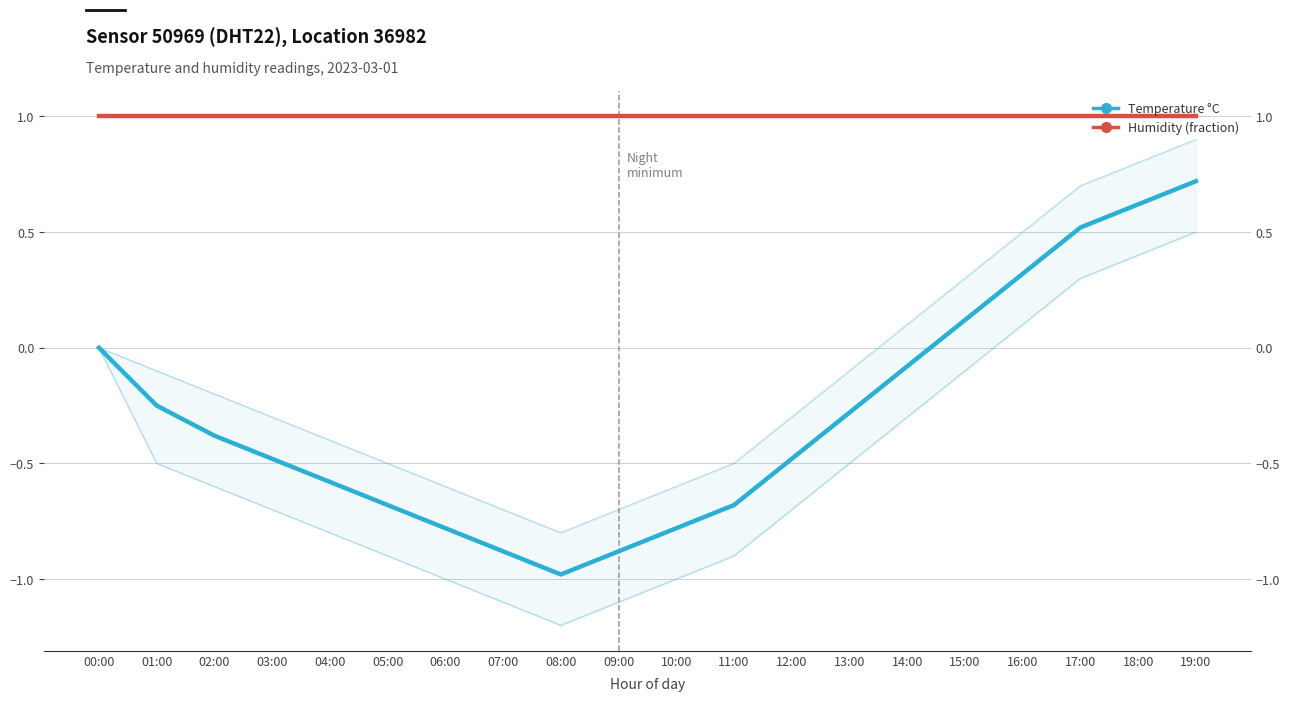

What is the label of the 16th point from the right?

04:00